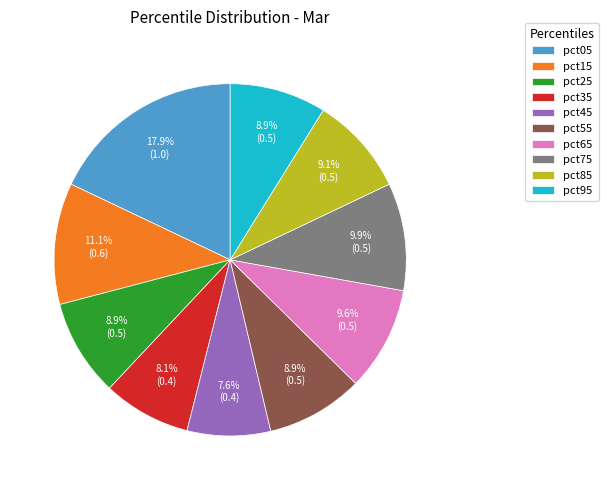

Is pct75 the majority of the pie?

No